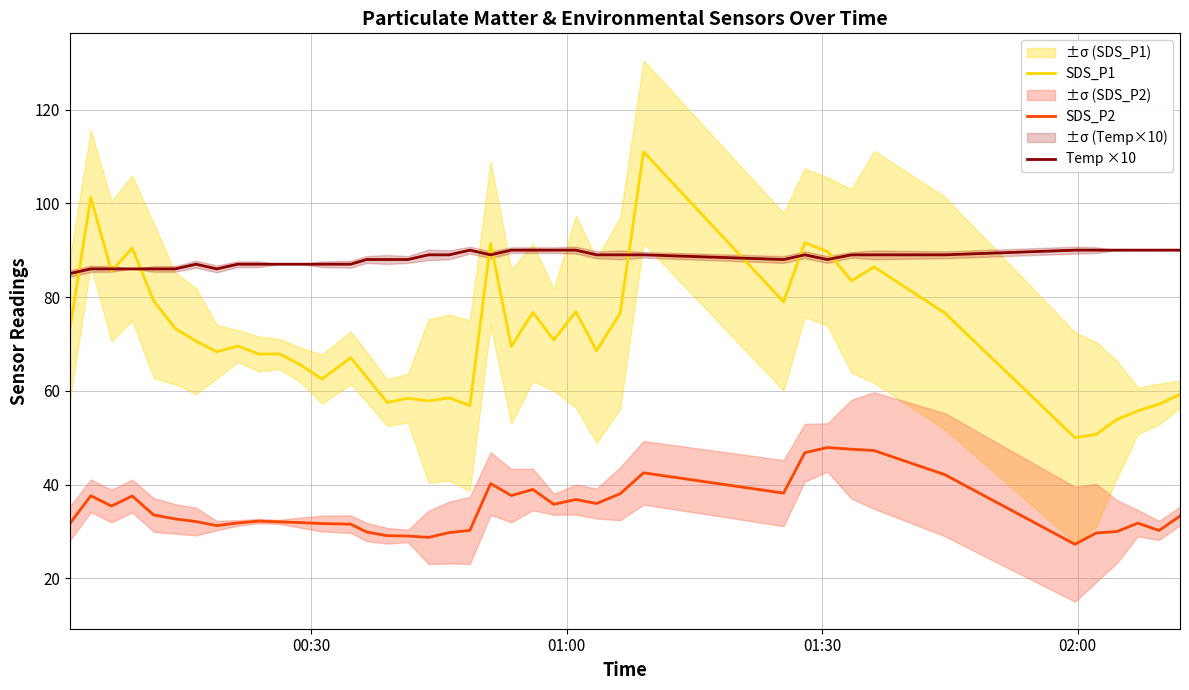

In SDS_P1, how many points are higher than both neighbors (excluding endpoints)?

12